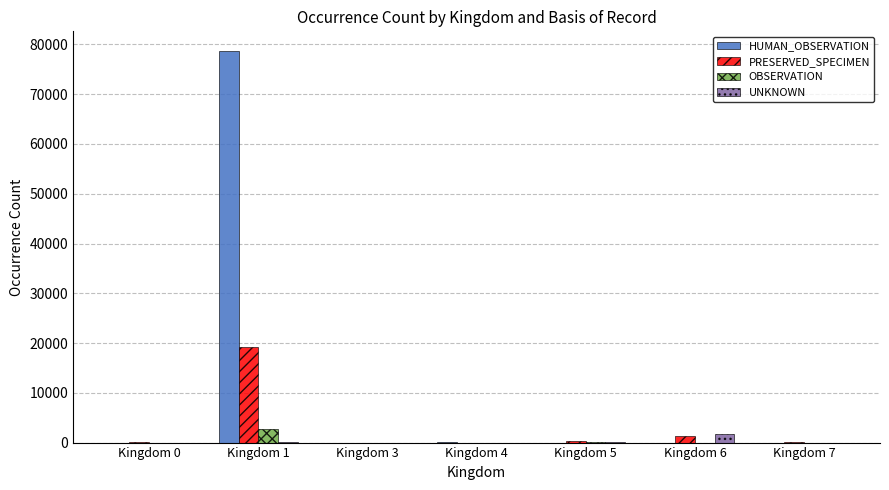

Which series changed the most between Kingdom 0 and Kingdom 1?

HUMAN_OBSERVATION